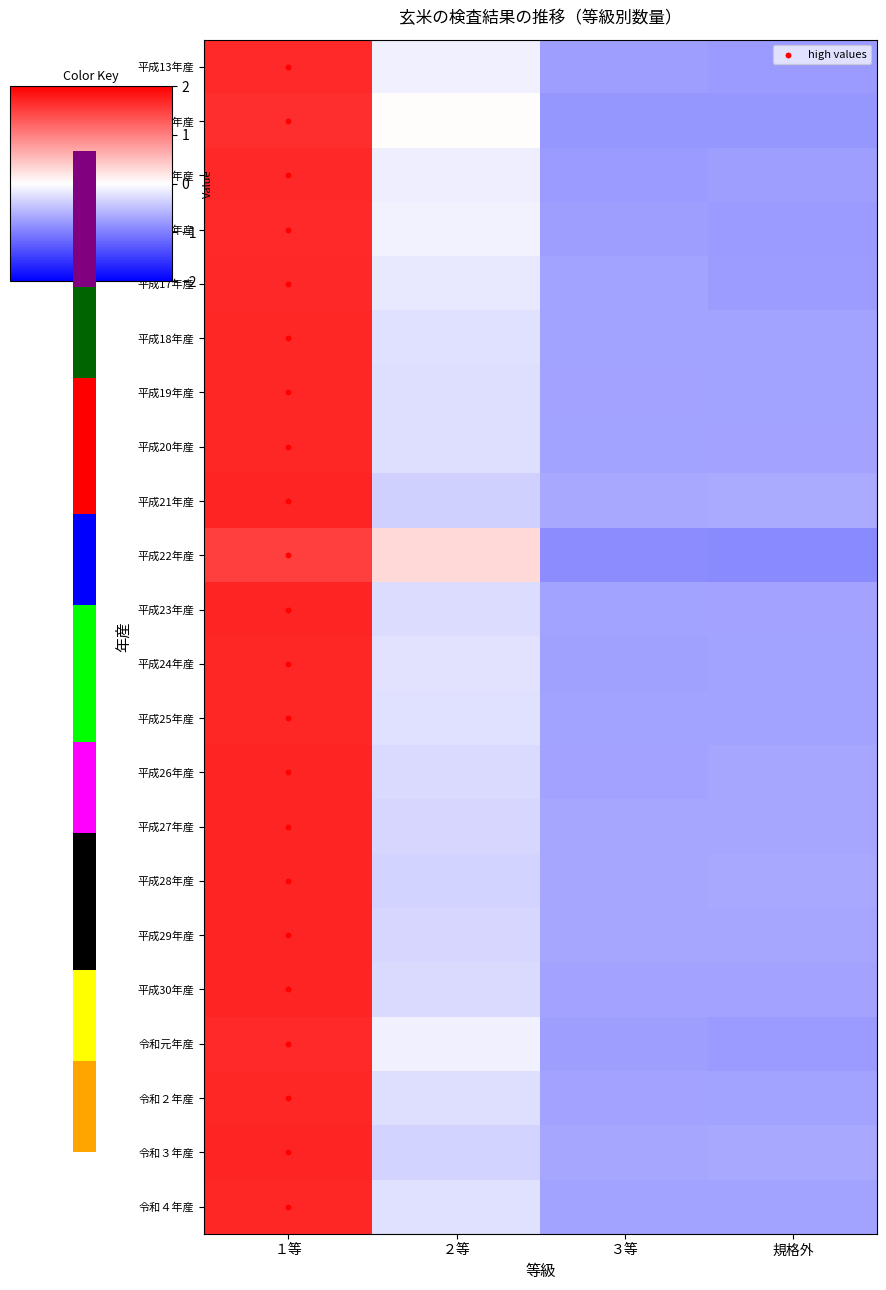

Where does the 平成19年産 series first go above 0?

１等